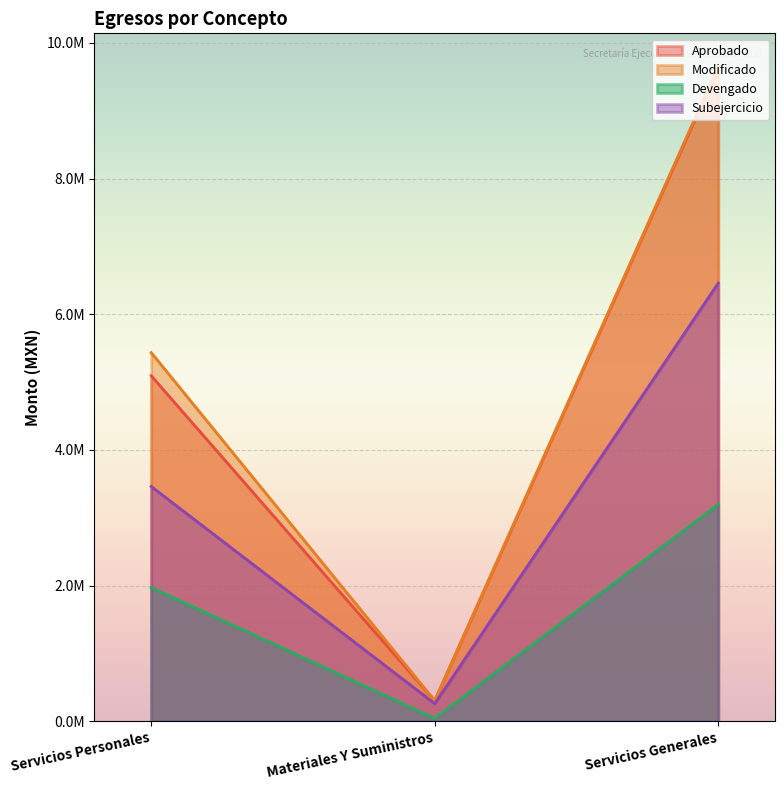

What is the total value across all series at Materiales Y Suministros?

913500.0